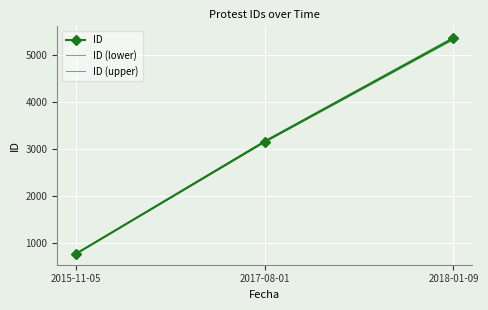

How many data points in ID (lower) are above 3137?

2